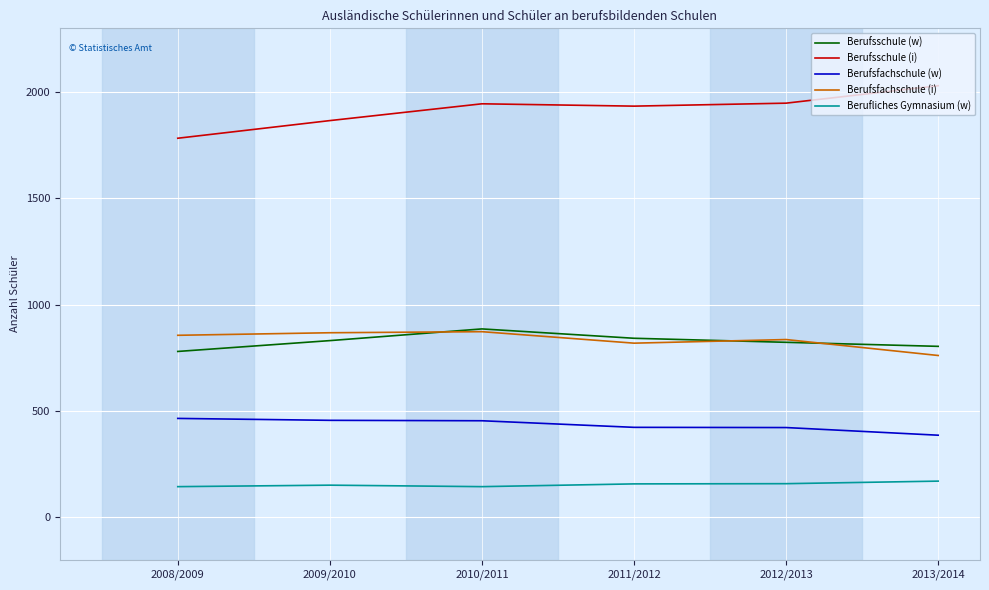

Where does the Berufsfachschule (w) series first go above 454?

2008/2009